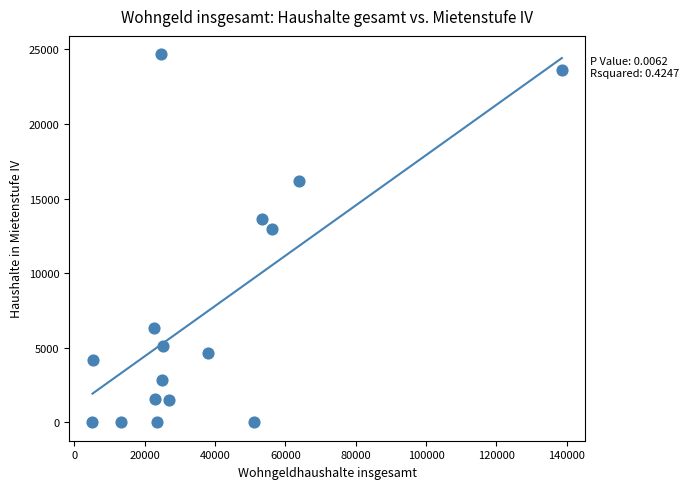

What Y value in the scatter plot is closest to 12338?

12987